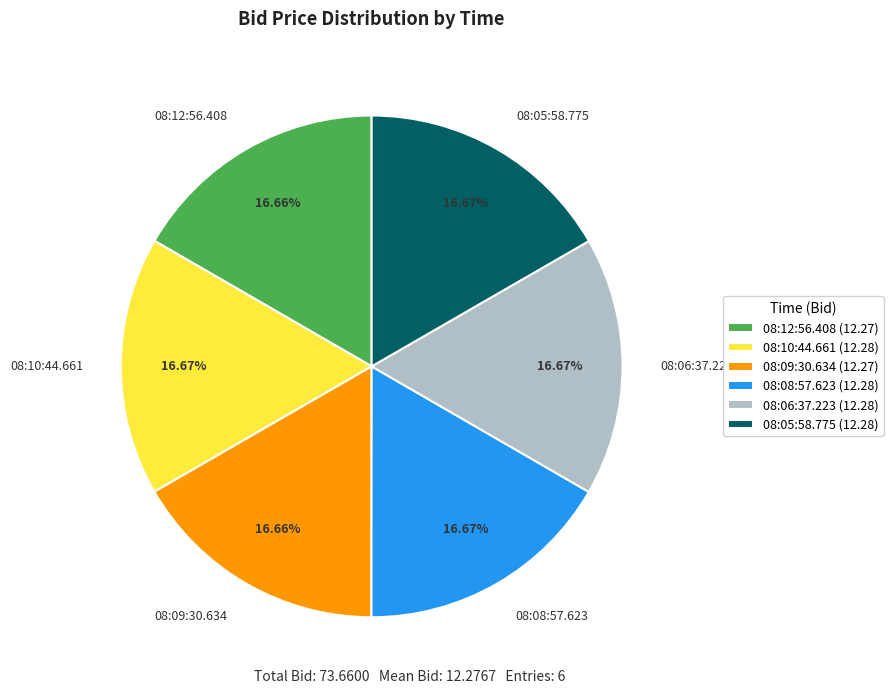

How many slices are in this pie chart?

6